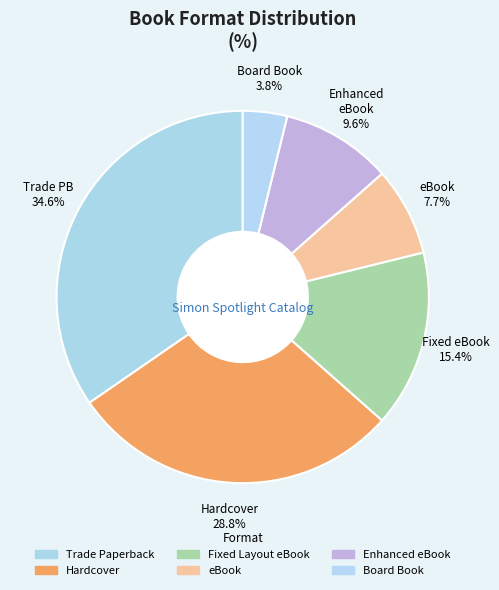

How many slices are in this pie chart?

6